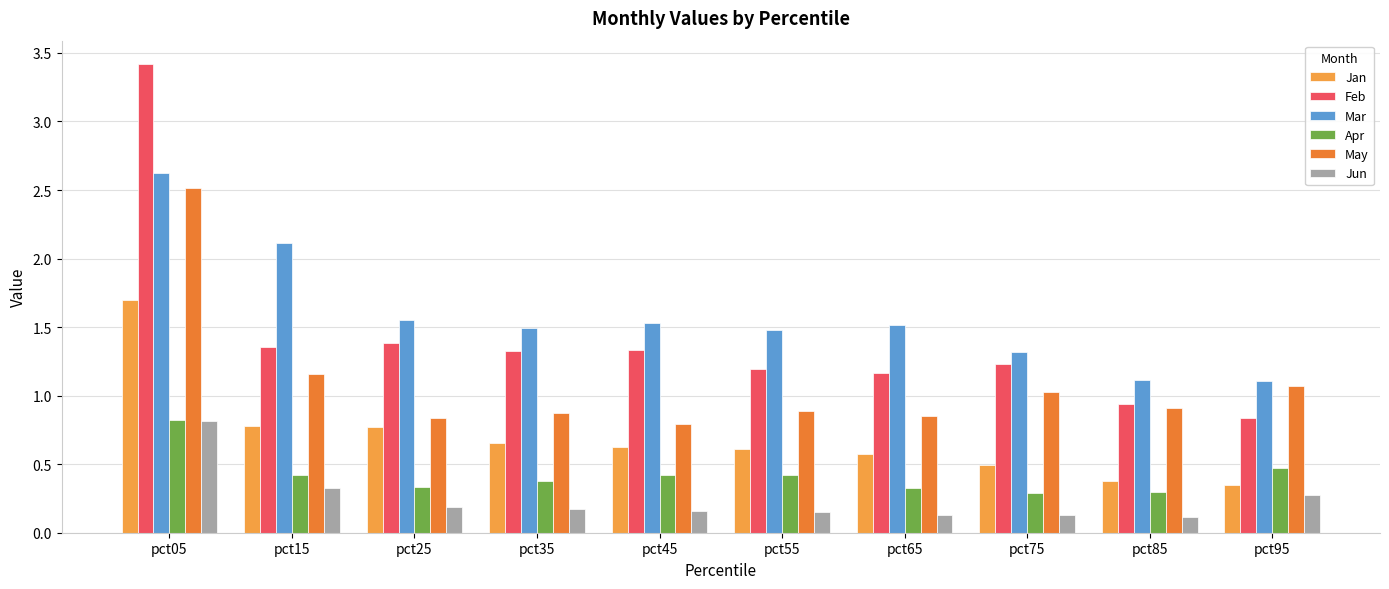

What is the total value across all series at pct55?

4.7